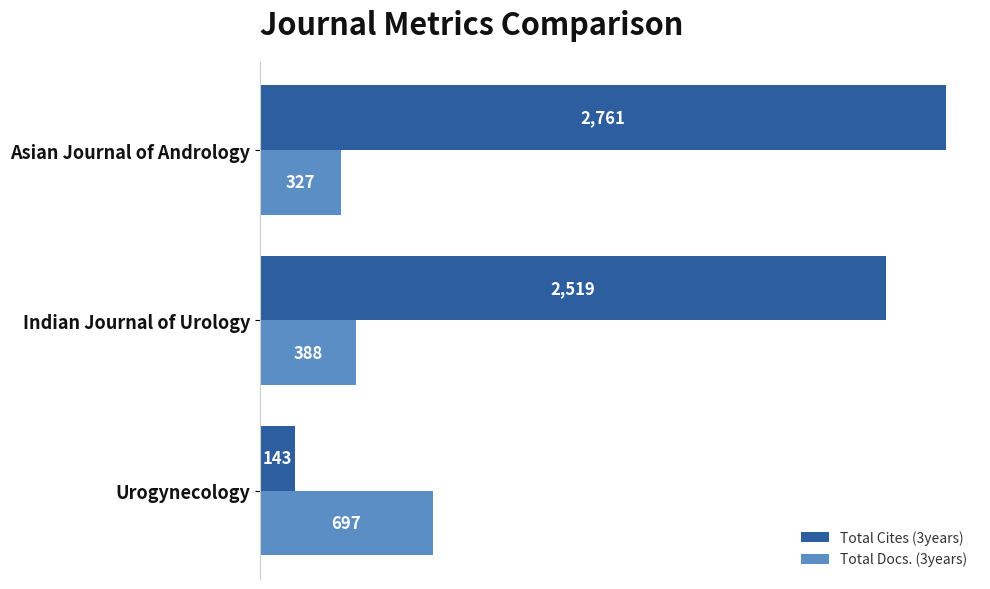

True or false: Total Cites (3years) has a value of 1607 at Asian Journal of Andrology.

False